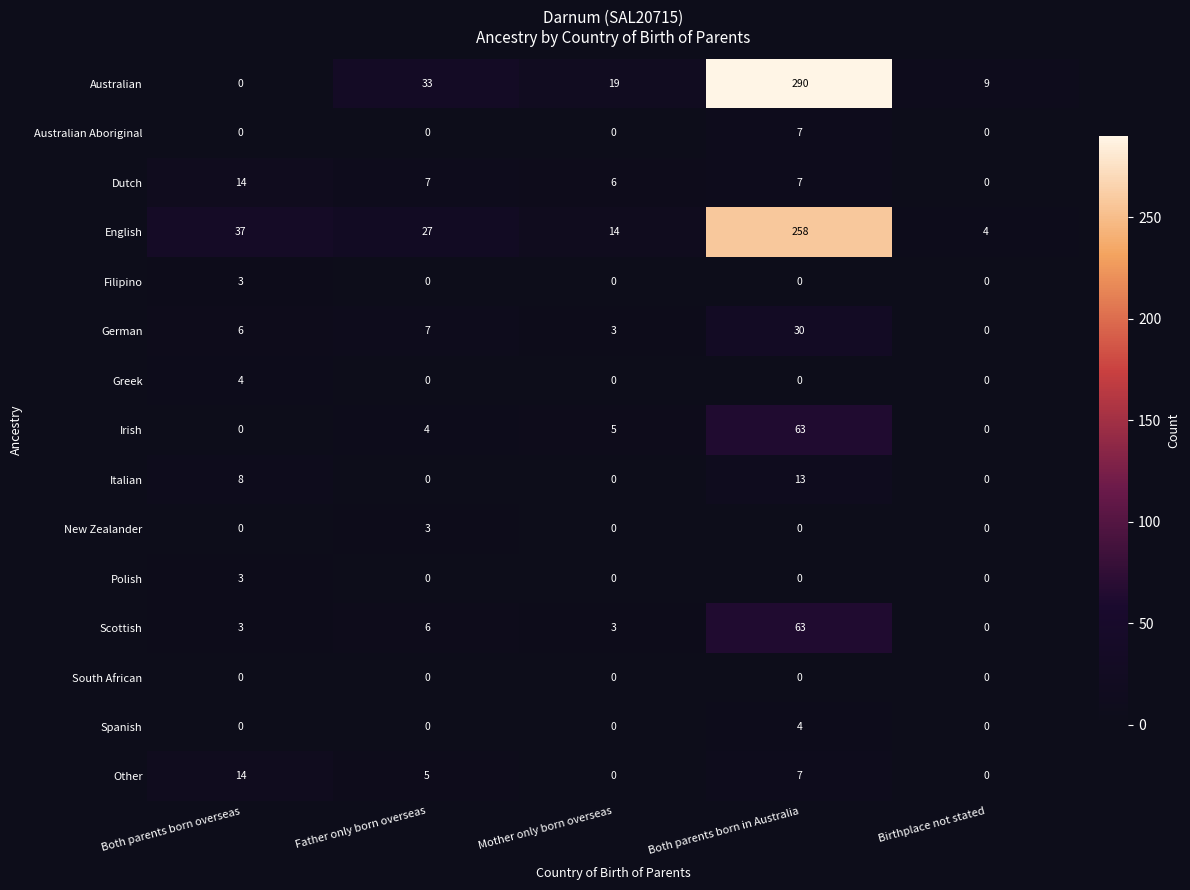

Which series has the widest spread of values?

Australian